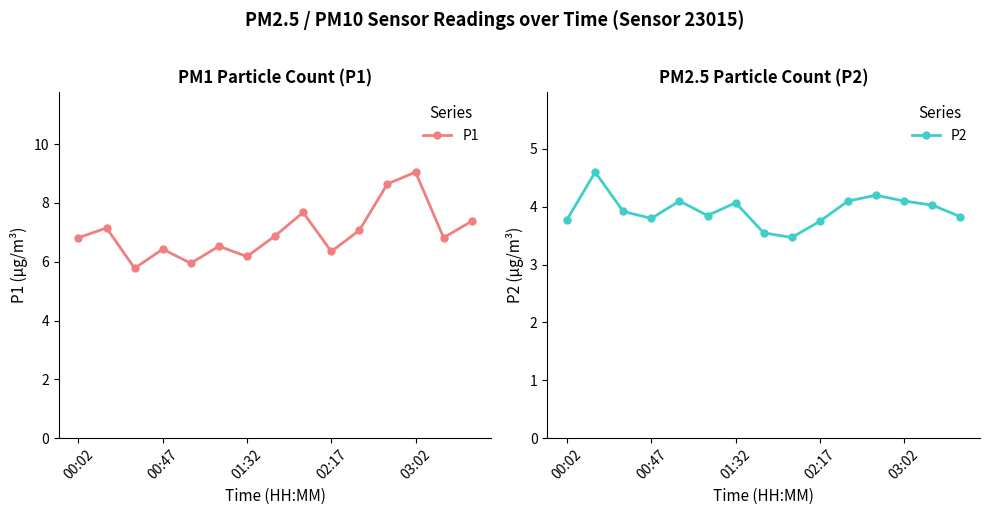

In P1, how many points are lower than both neighbors (excluding endpoints)?

5